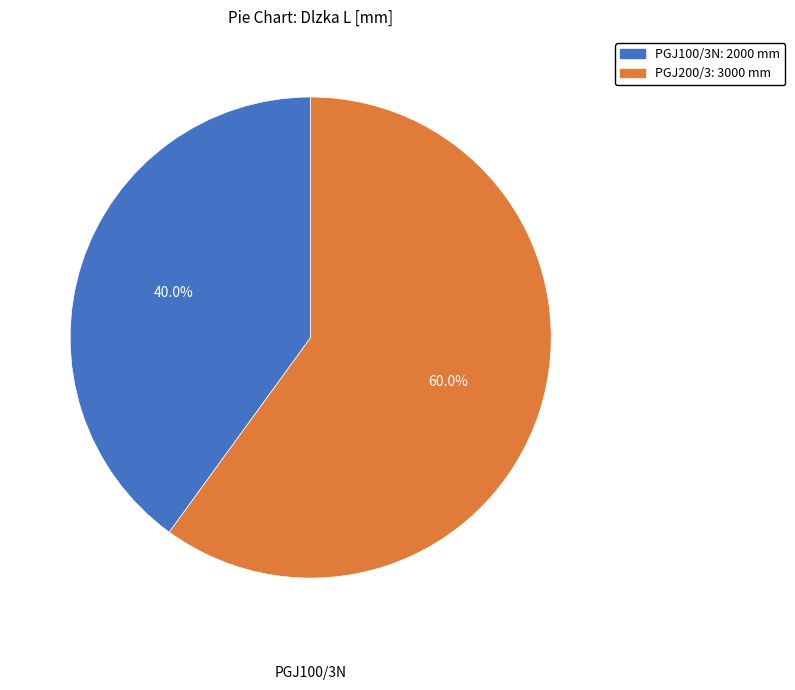

What percentage is the PGJ200/3 slice, to the nearest percent?

60%